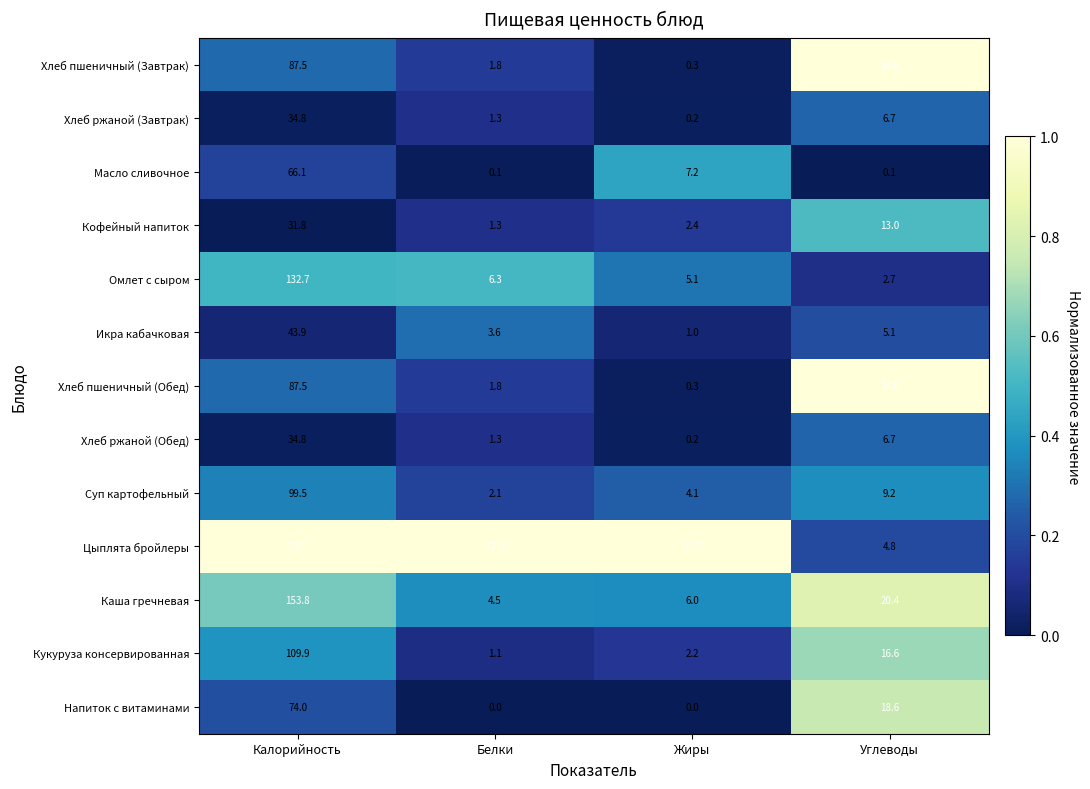

What is the maximum value for Суп картофельный?

99.5